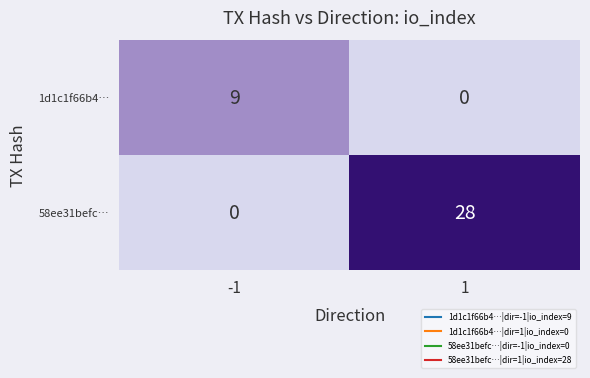

How many values in 58ee31befc… are above zero?

1